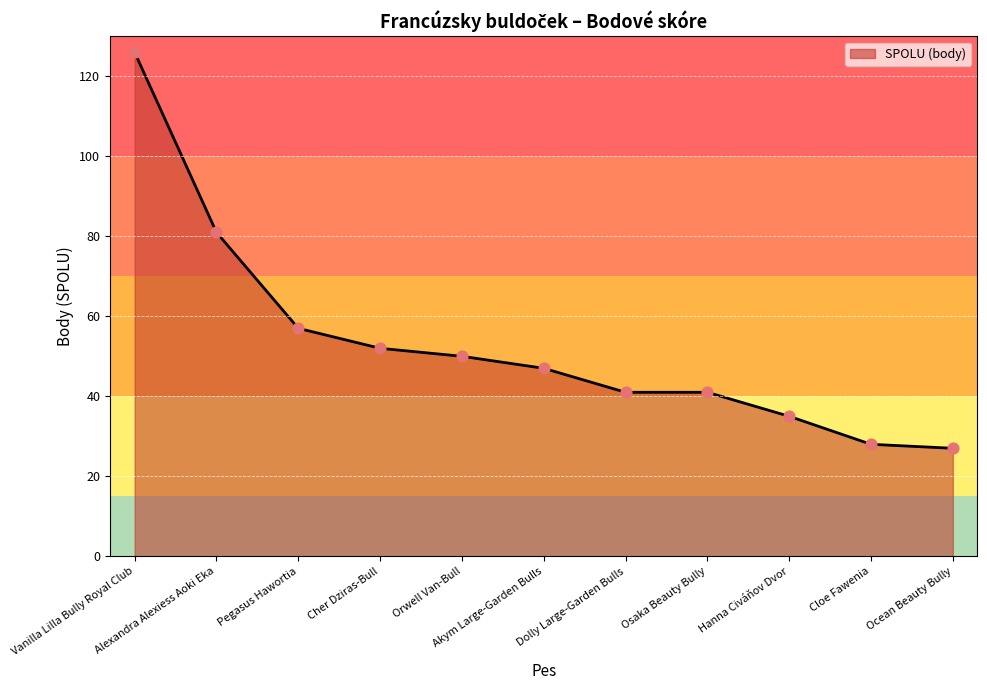

Which has a higher value, Akym Large-Garden Bulls or Pegasus Hawortia?

Pegasus Hawortia